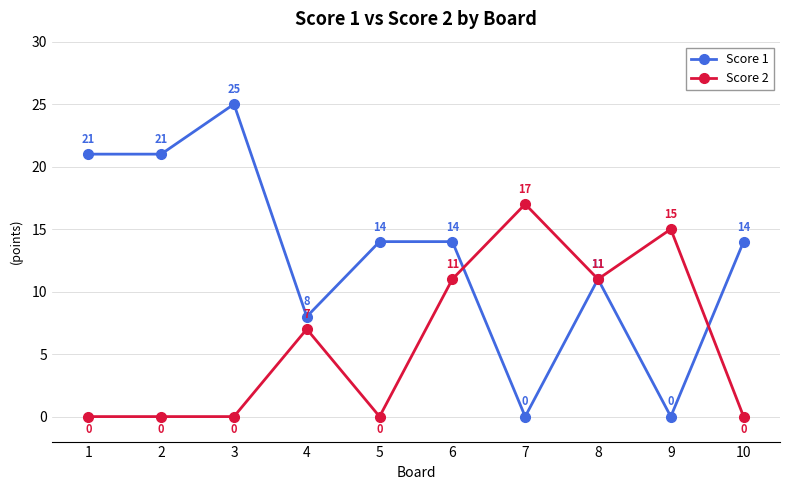

What is the difference between the highest and lowest values at 10?

14